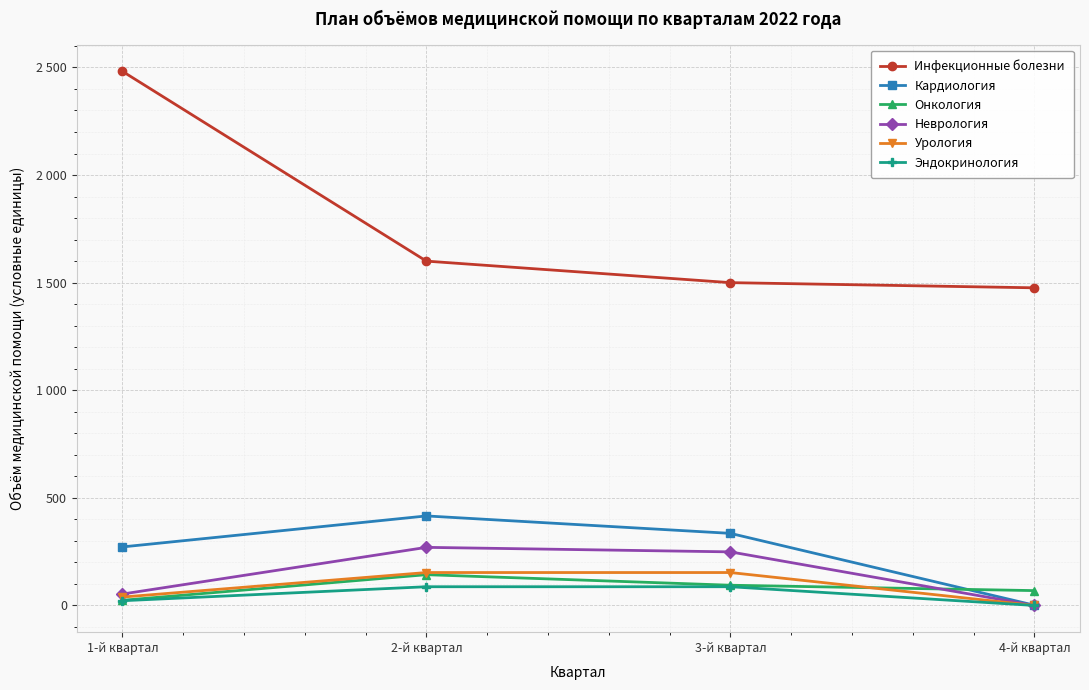

List the series in order of their peak value, lowest first.

Эндокринология, Онкология, Урология, Неврология, Кардиология, Инфекционные болезни